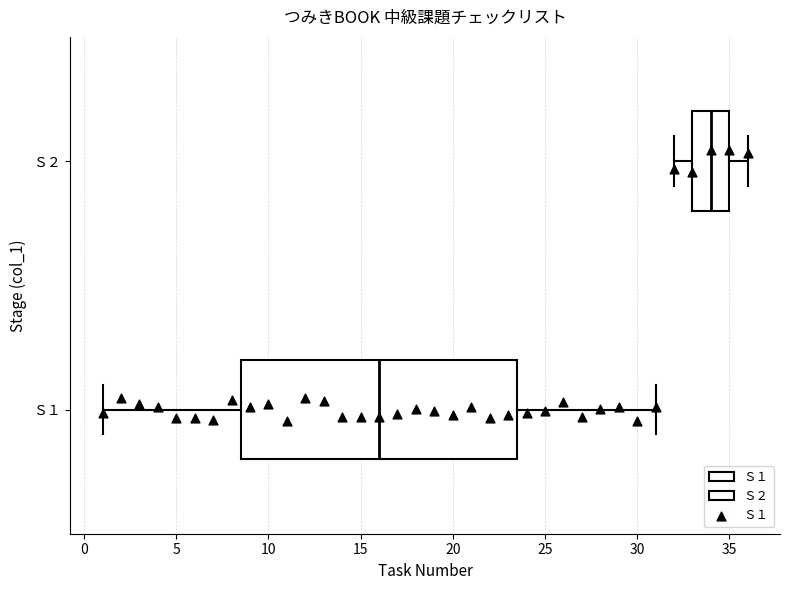

Where is the right edge of the box for Ｓ１ on the x-axis? The values are not printed on the chart, so give them approximately, as read against the axis.

23.5